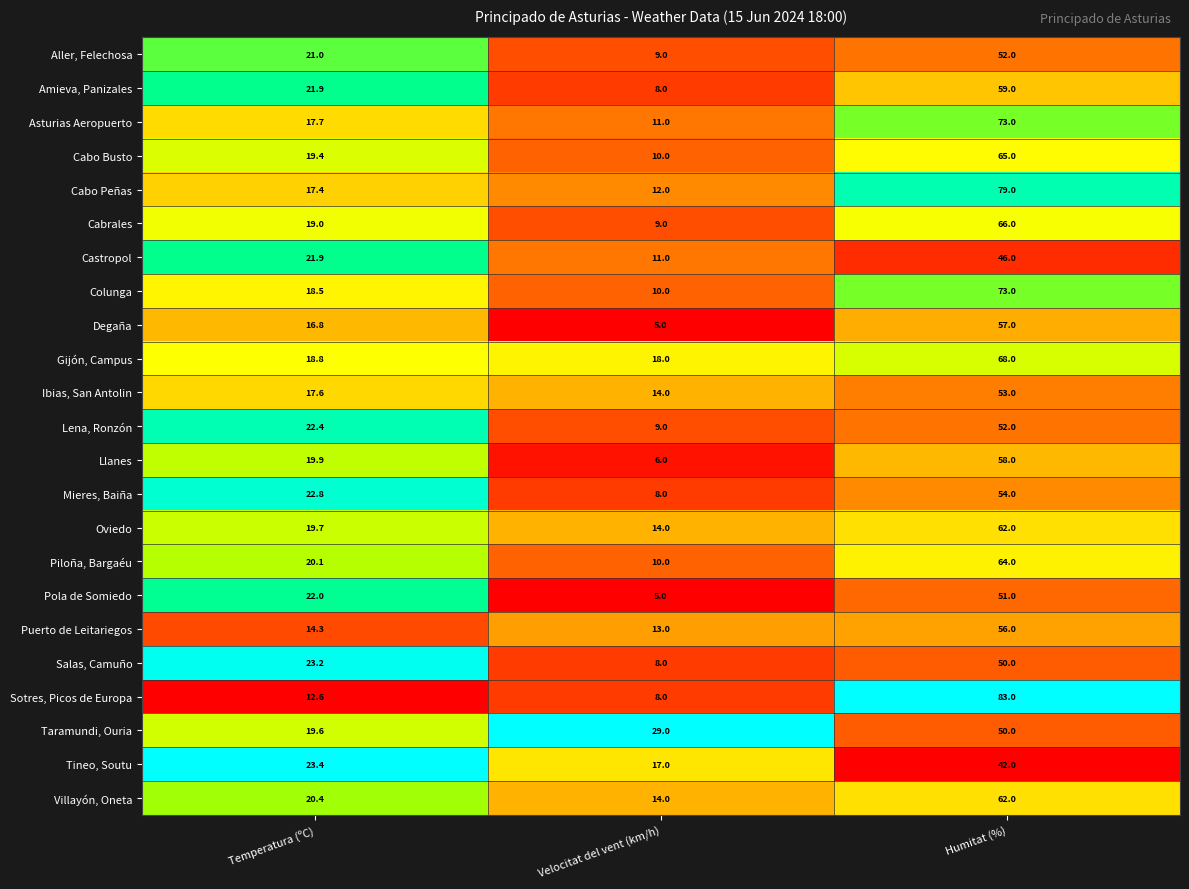

What is the lowest value of the Mieres, Baiña series?

8.0